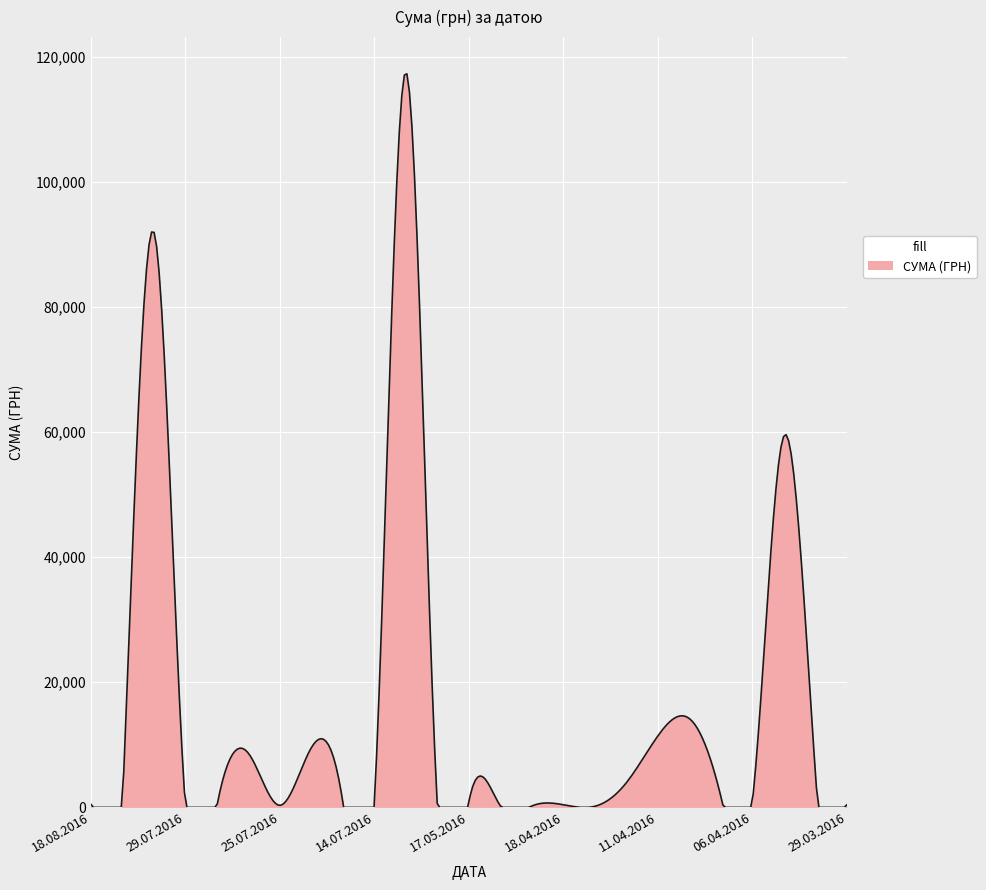

What is the greatest value displayed?

117258.6